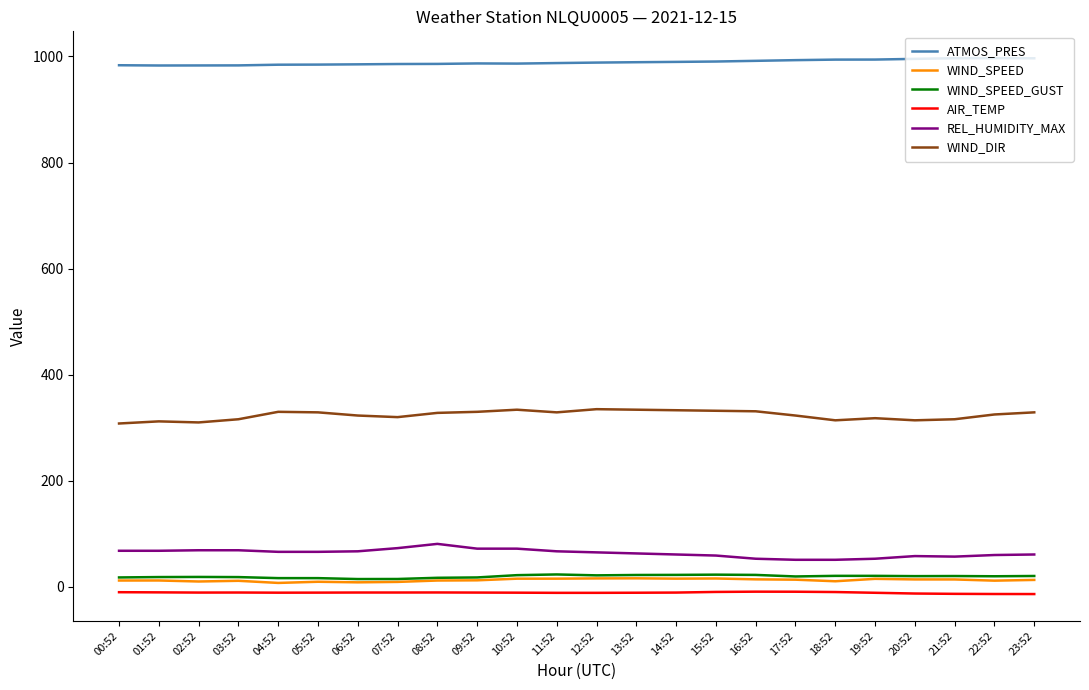

What is the minimum value for AIR_TEMP?

-13.6